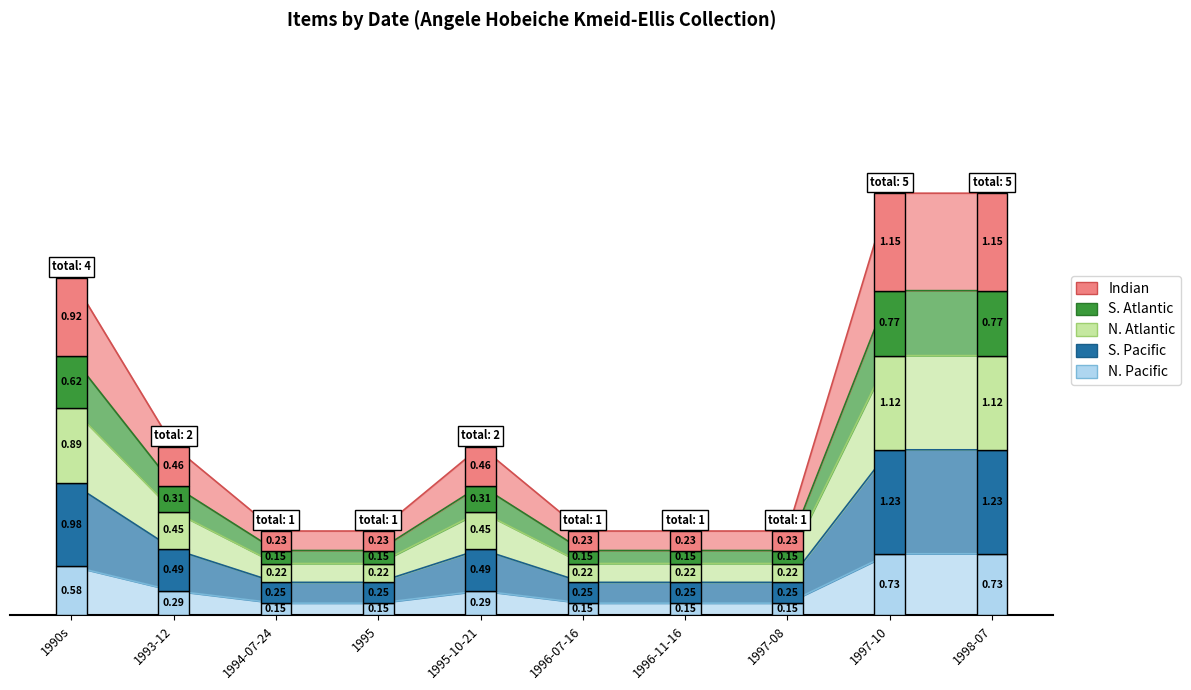

Rank the categories by value from lowest to highest.

1994-07-24, 1995, 1996-07-16, 1996-11-16, 1997-08, 1993-12, 1995-10-21, 1990s, 1997-10, 1998-07